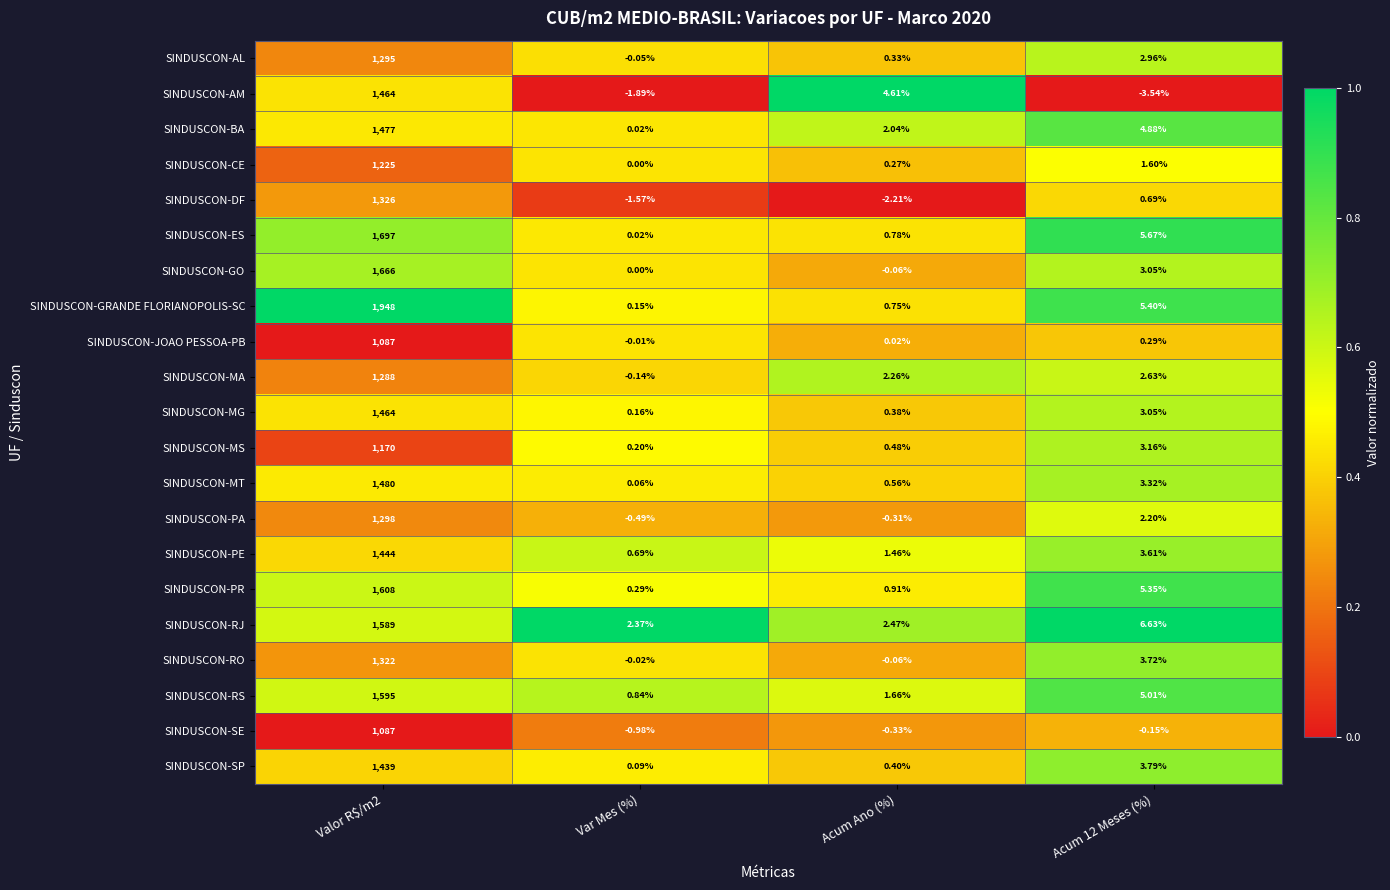

At which label does SINDUSCON-DF reach its minimum?

Acum Ano (%)